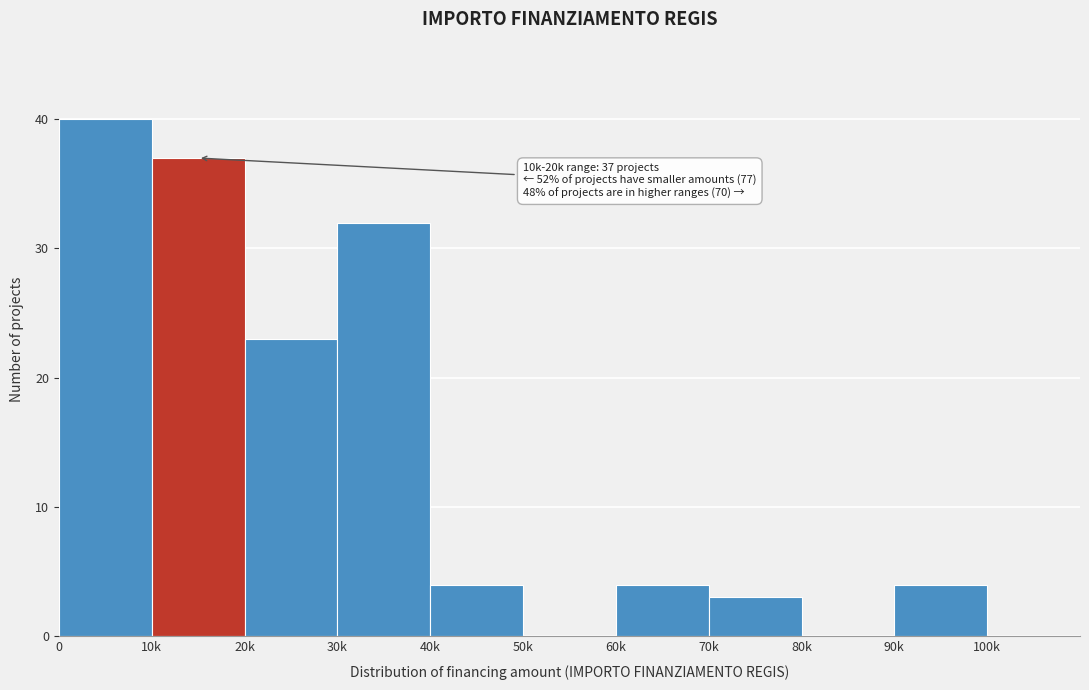

Reading left to right, list all the values displayed in this chart.

0=40	10k=37	20k=23	30k=32	40k=4	50k=0	60k=4	70k=3	80k=0	90k=4	100k=0